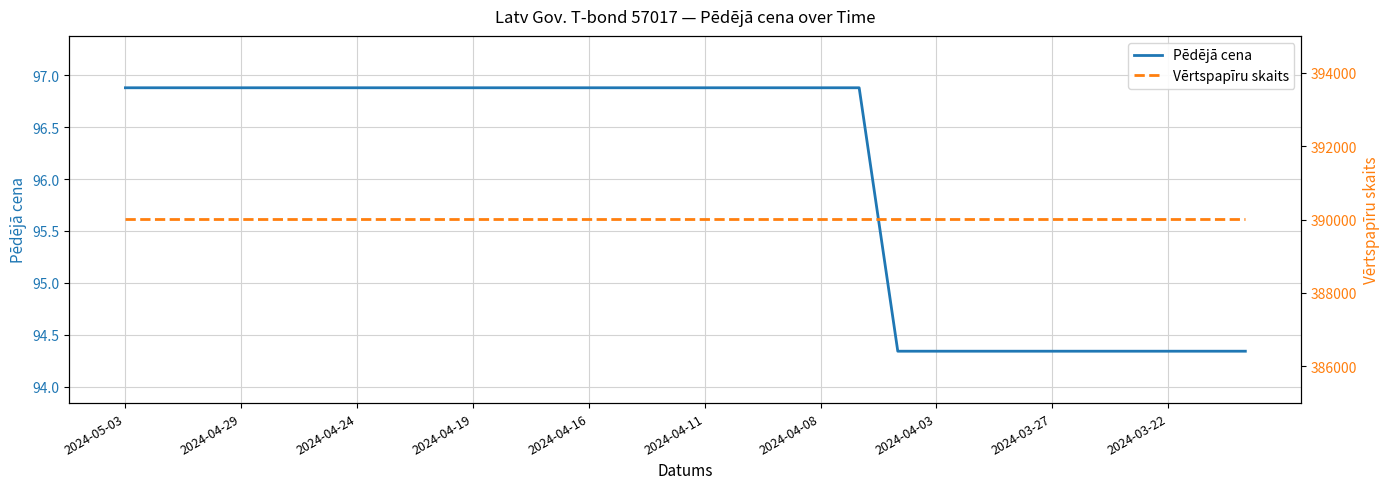

How many lines are shown in the chart?

2